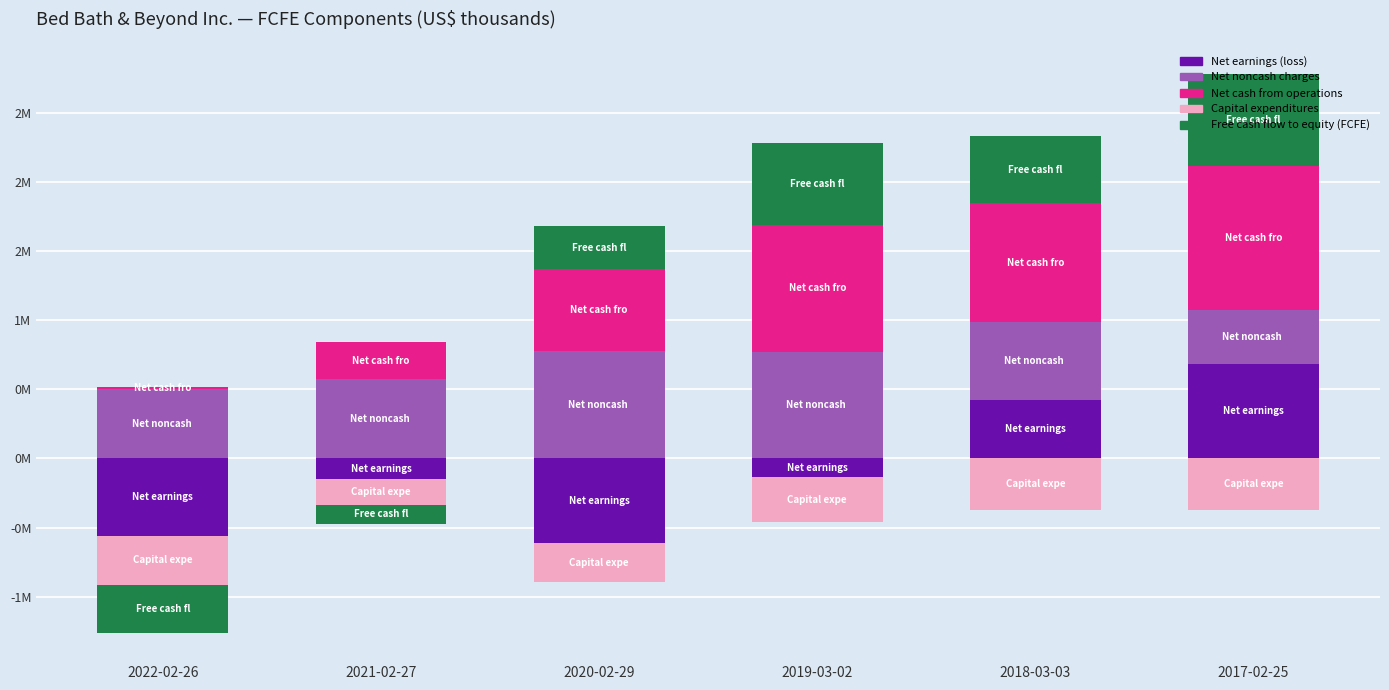

Is the value of Net noncash charges at 2021-02-27 greater than the value of Capital expenditures at 2019-03-02?

Yes